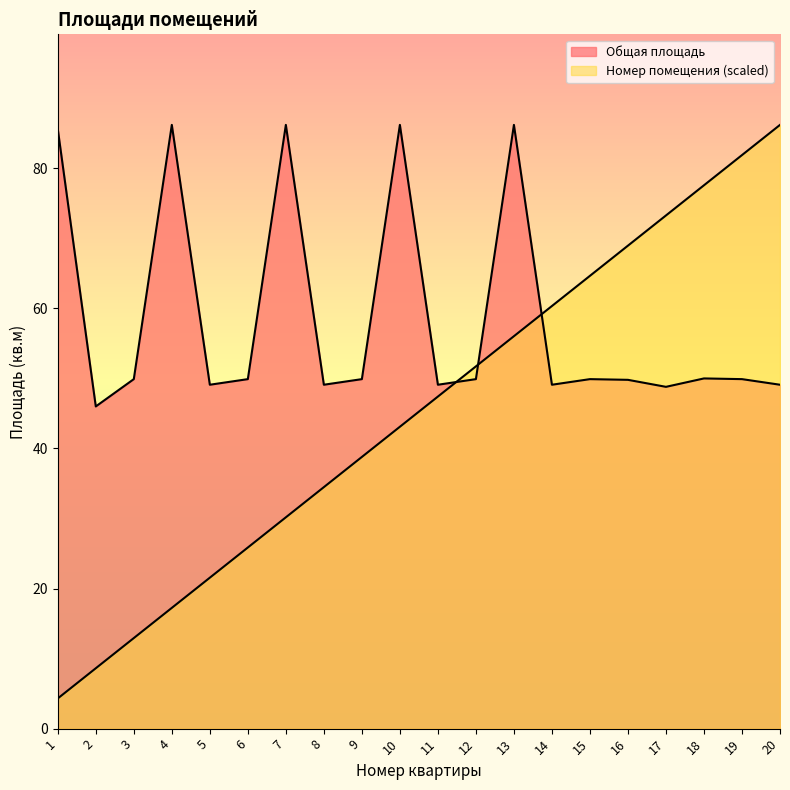

How many lines are shown in the chart?

2